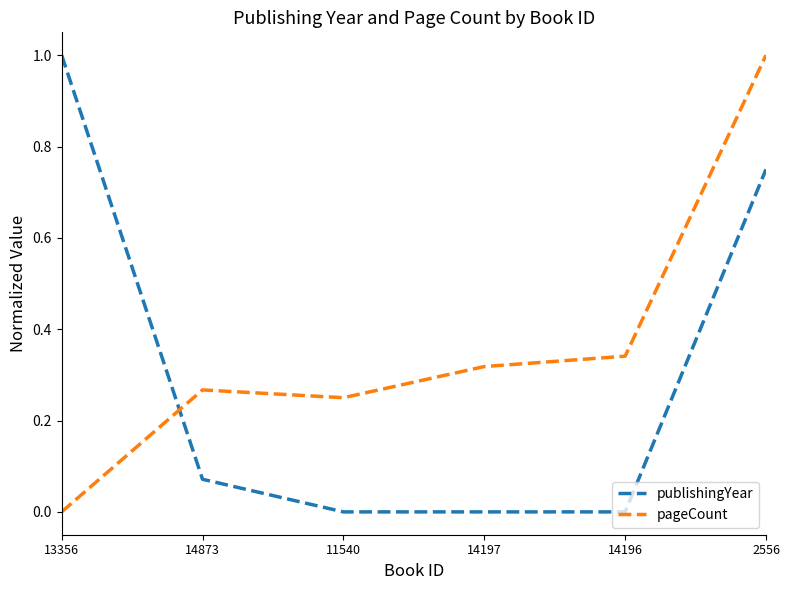

How many intersections are there between publishingYear and pageCount?

1